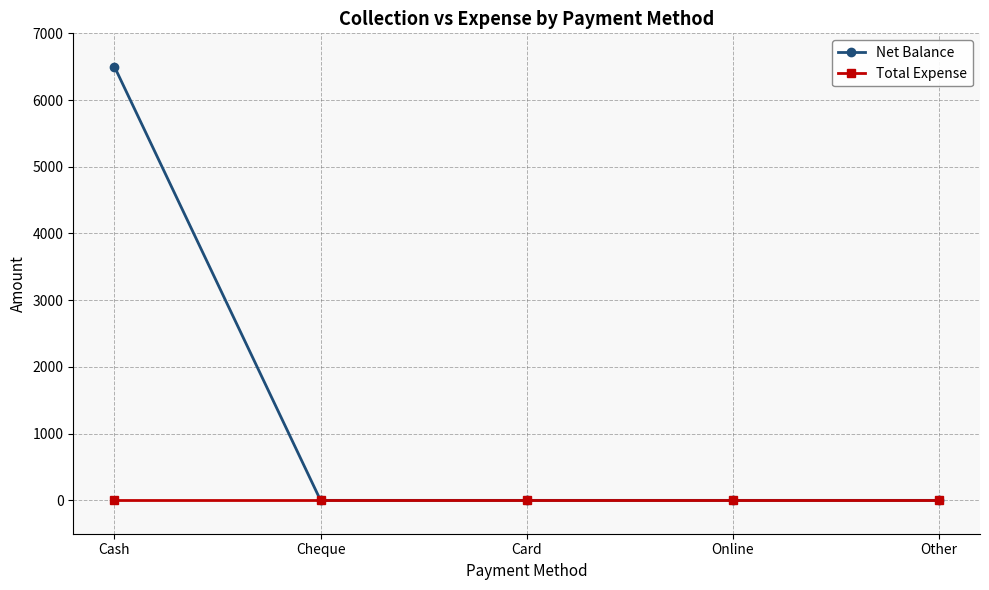

List the series in order of their overall mean, lowest first.

Total Expense, Net Balance